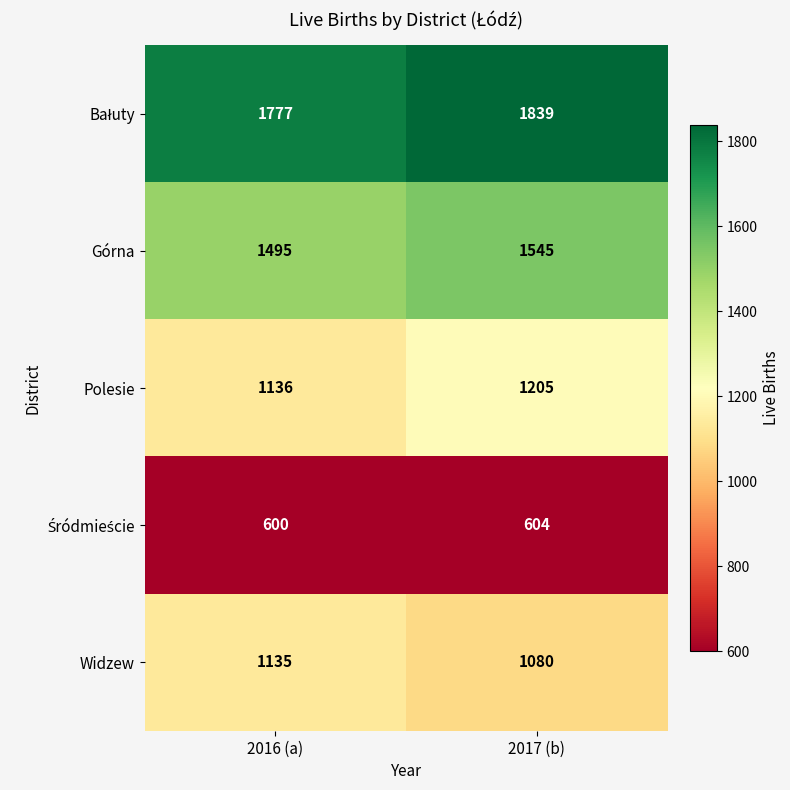

What is the sum of all Górna values?

3040